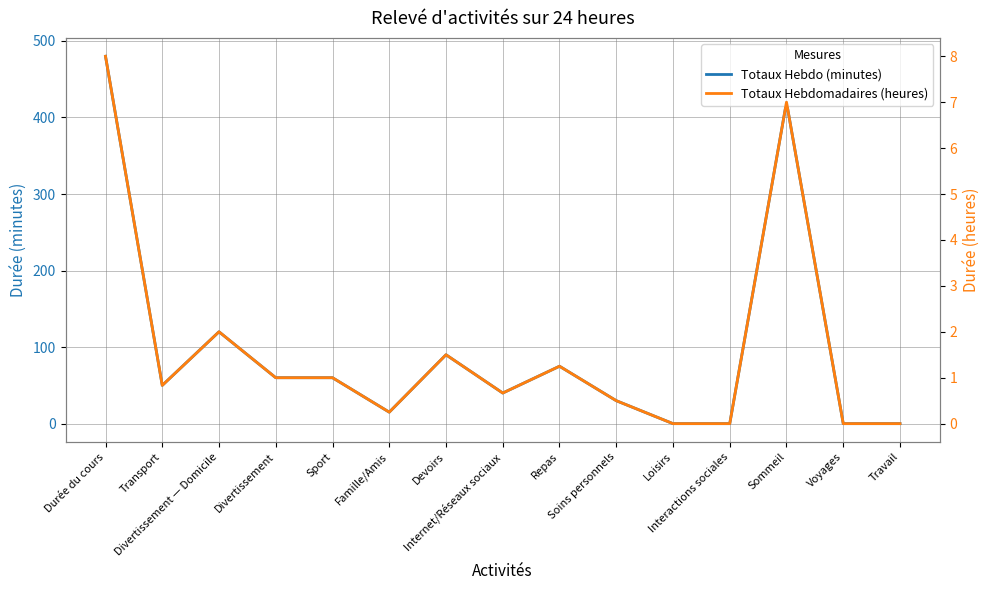

Reading right to left, list all the values displayed in this chart.

Totaux Hebdo (minutes): 0.0	0.0	420.0	0.0	0.0	30.0	75.0	40.0	90.0	15.0	60.0	60.0	120.0	50.0	480.0
Totaux Hebdomadaires (heures): 0.0	0.0	7.0	0.0	0.0	0.5	1.2	0.7	1.5	0.2	1.0	1.0	2.0	0.8	8.0